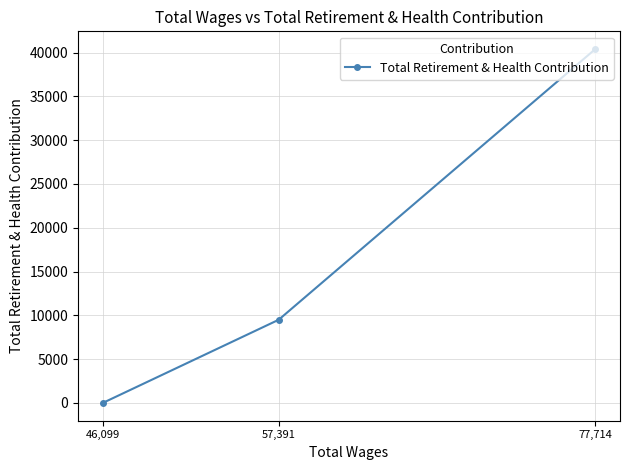

The chart shows a value of 15313 at 57,391. True or false?

False